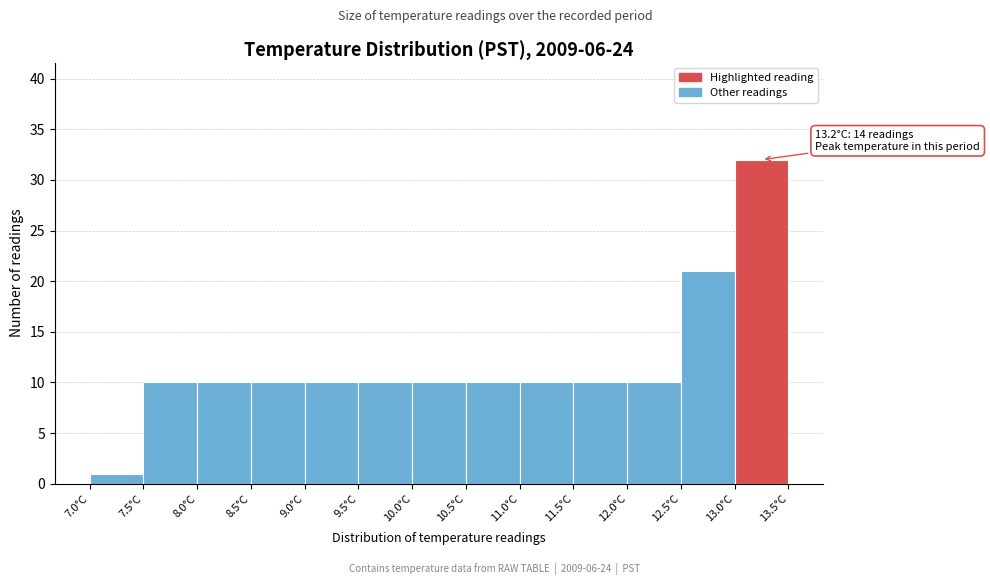

Over which range of the x-axis is the bar tallest?

13.0 to 13.5